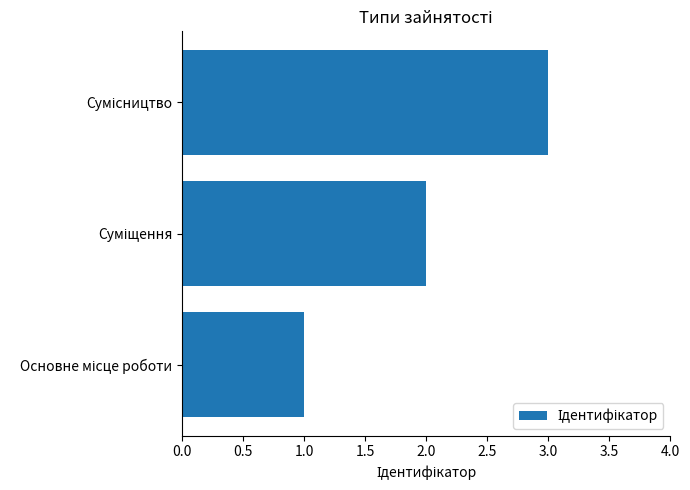

What is the greatest value displayed?

3